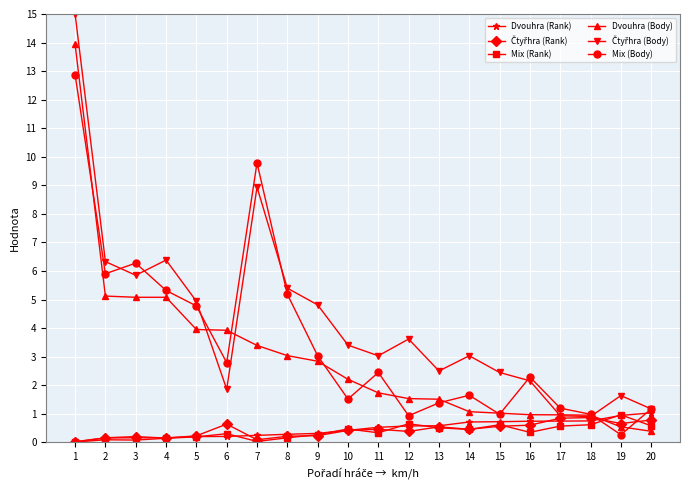

Which series changed the most between 7 and 10?

Mix (Body)